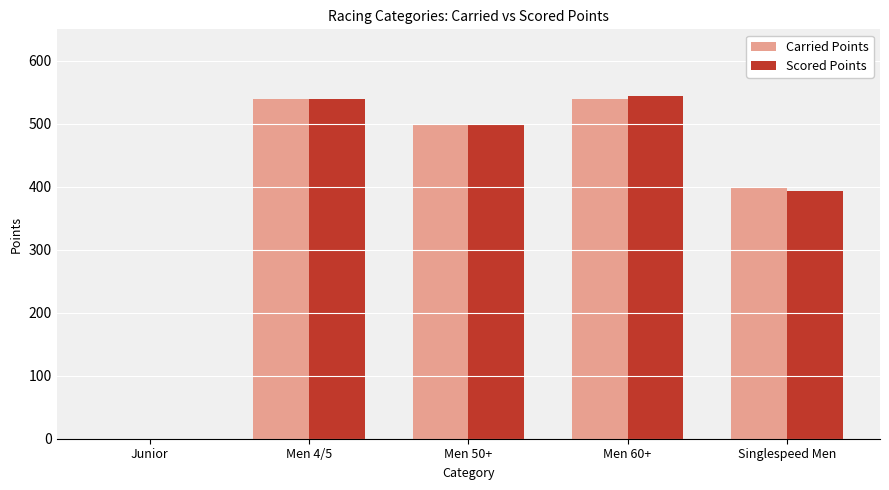

At which label is Scored Points closest to 271?

Singlespeed Men